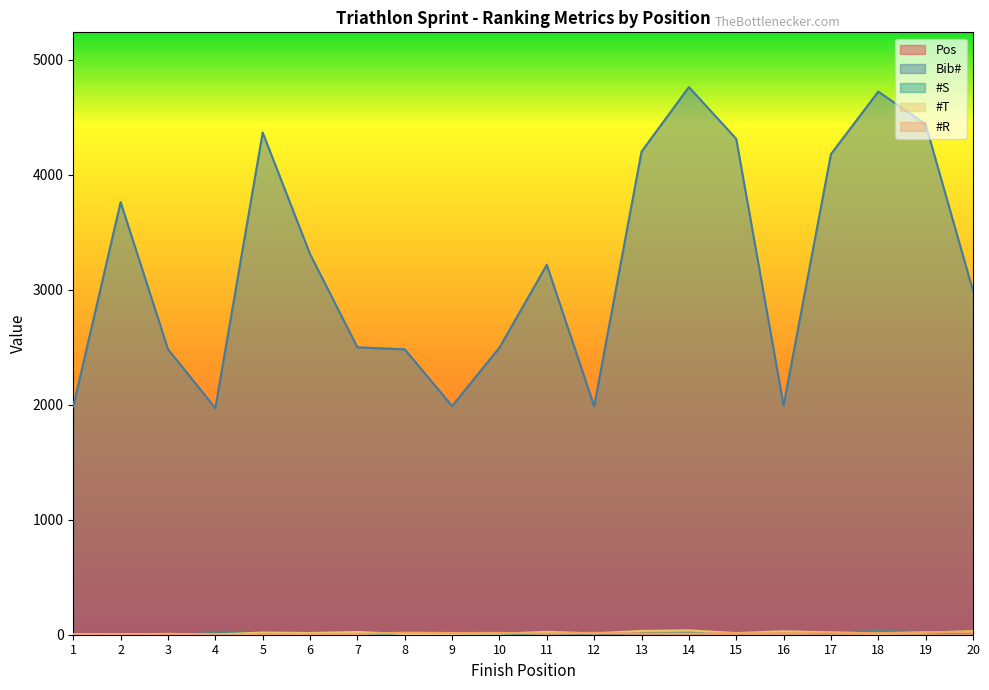

Rank the categories by #T value from lowest to highest.

4, 1, 3, 2, 8, 9, 10, 18, 12, 15, 6, 19, 5, 17, 7, 11, 16, 20, 13, 14